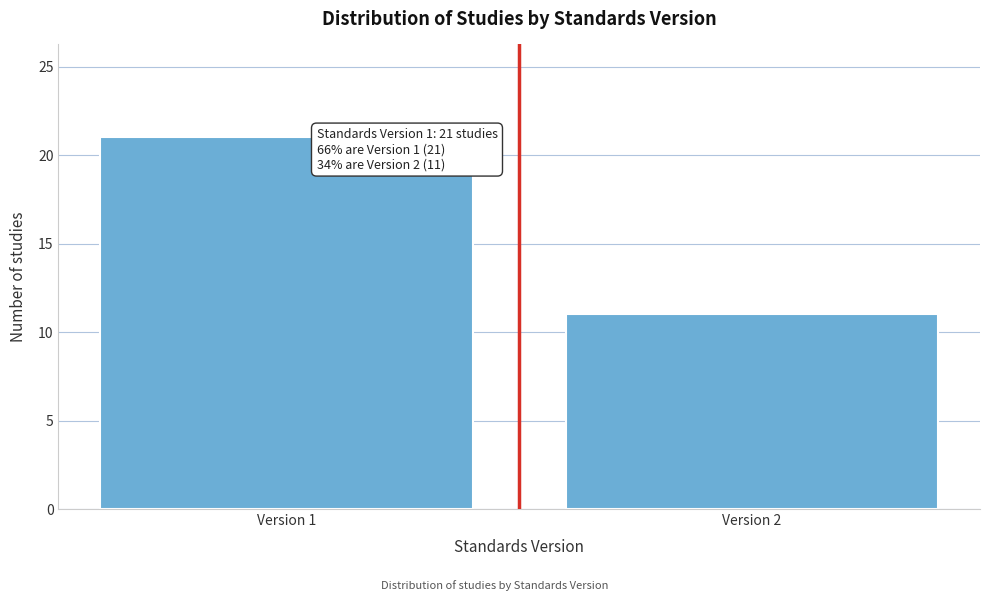

Reading left to right, extract all data points from this chart.

21	11